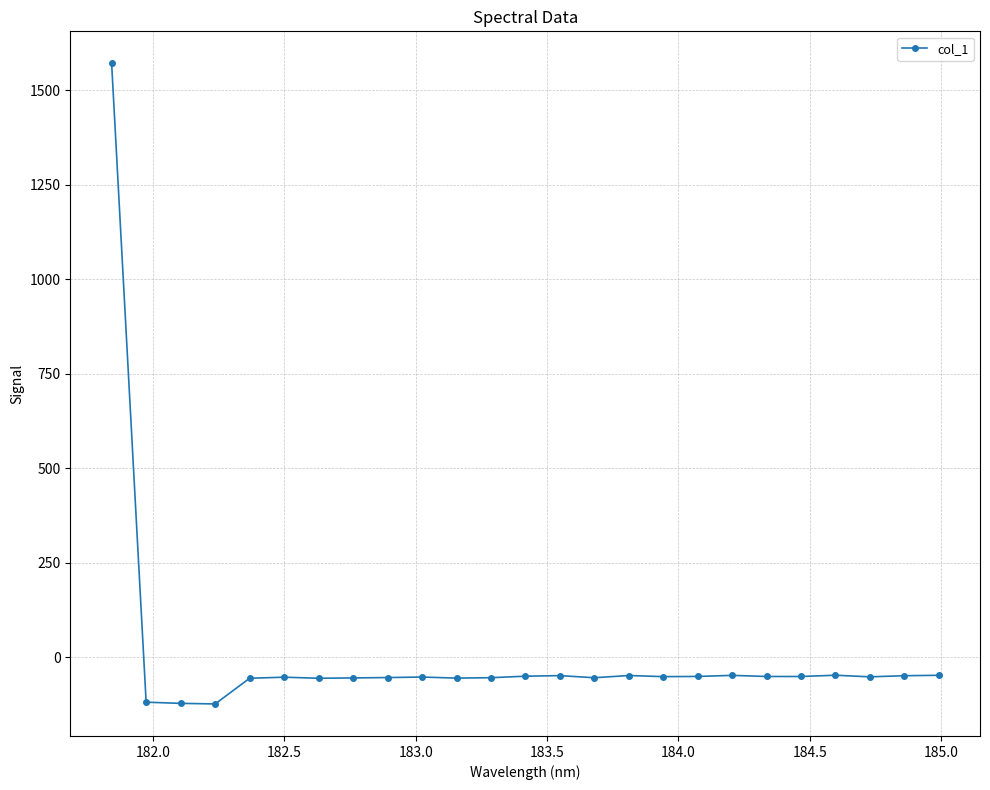

How many data points are above -51?

9